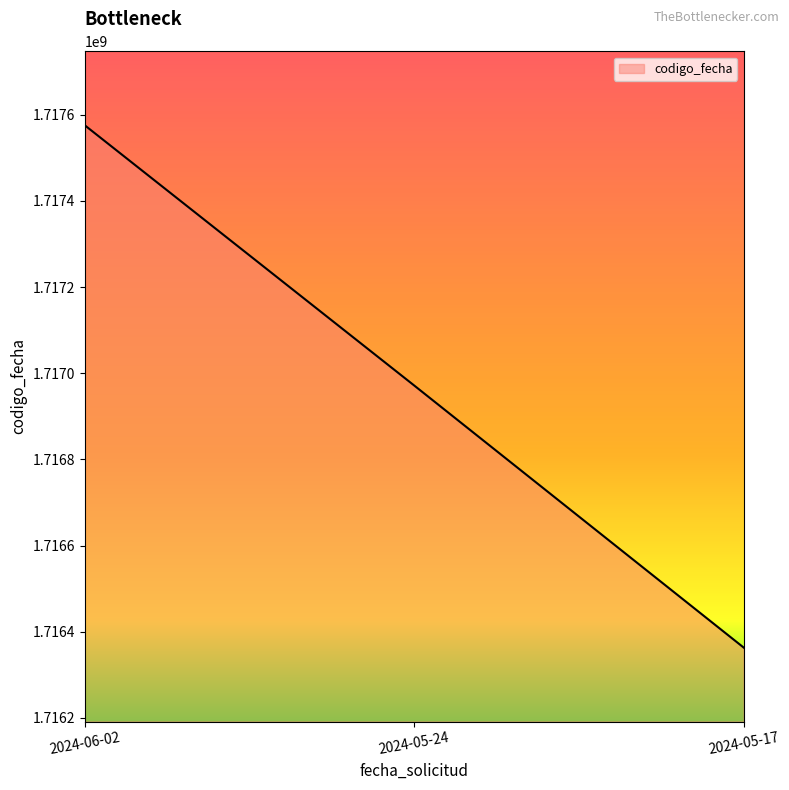

Rank the categories by value from highest to lowest.

2024-06-02, 2024-05-24, 2024-05-17